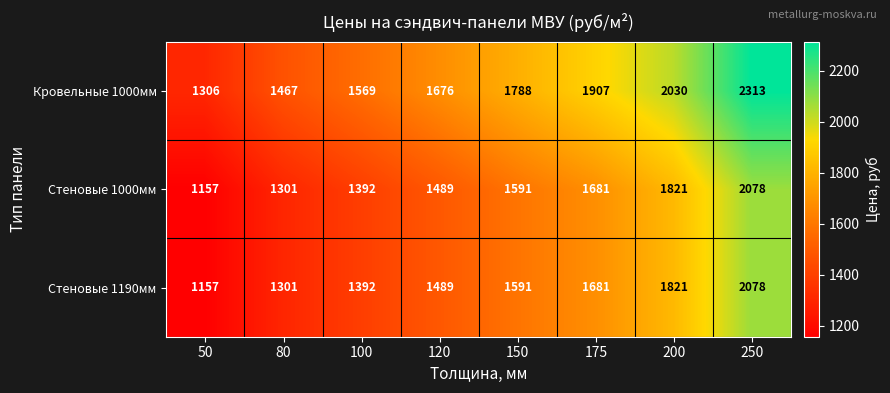

What is the sum of the Кровельные 1000мм values at 50 and 175?

3213